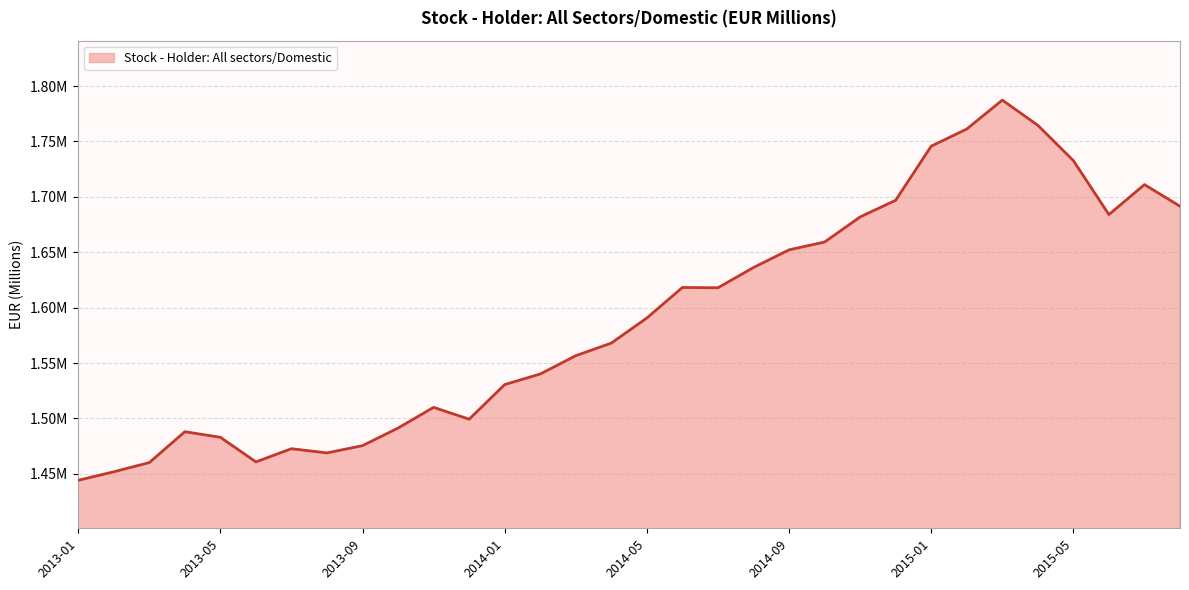

Reading right to left, extract all data points from this chart.

2015-08=1691521	2015-07=1711053	2015-06=1684013	2015-05=1732717	2015-04=1764585	2015-03=1787333	2015-02=1761192	2015-01=1745768	2014-12=1696901	2014-11=1681847	2014-10=1659189	2014-09=1652163	2014-08=1636203	2014-07=1617946	2014-06=1618180	2014-05=1590666	2014-04=1567993	2014-03=1556620	2014-02=1540093	2014-01=1530539	2013-12=1499286	2013-11=1509968	2013-10=1491304	2013-09=1475424	2013-08=1468852	2013-07=1472649	2013-06=1460746	2013-05=1482947	2013-04=1487988	2013-03=1460122	2013-02=1451814	2013-01=1444139